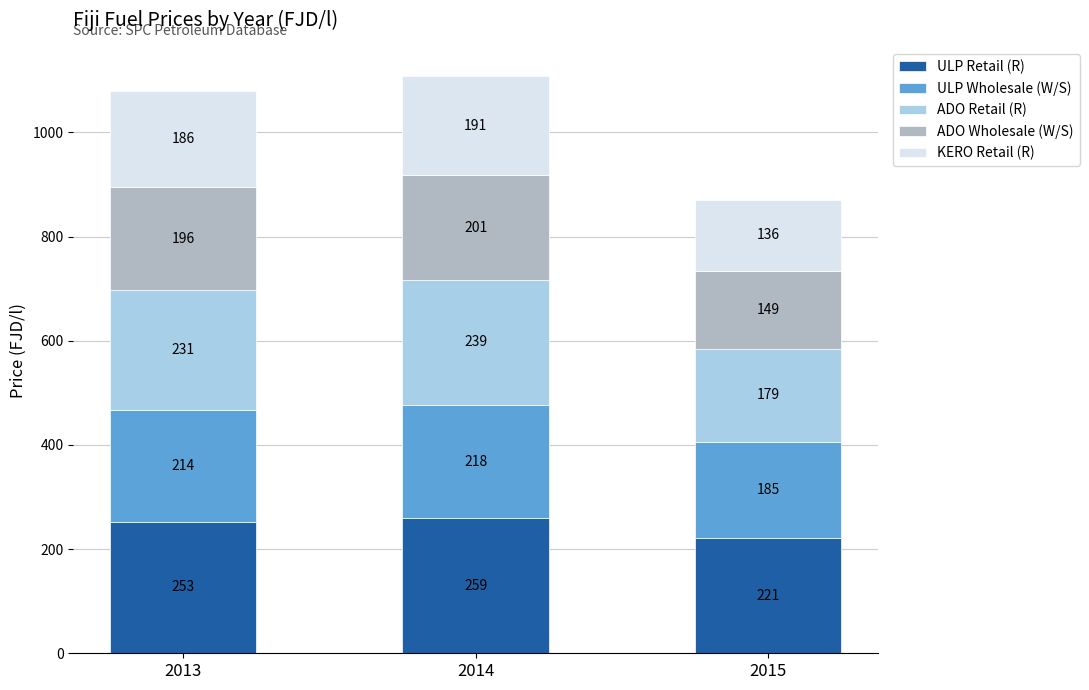

What is the total value across all series at 2015?

870.5